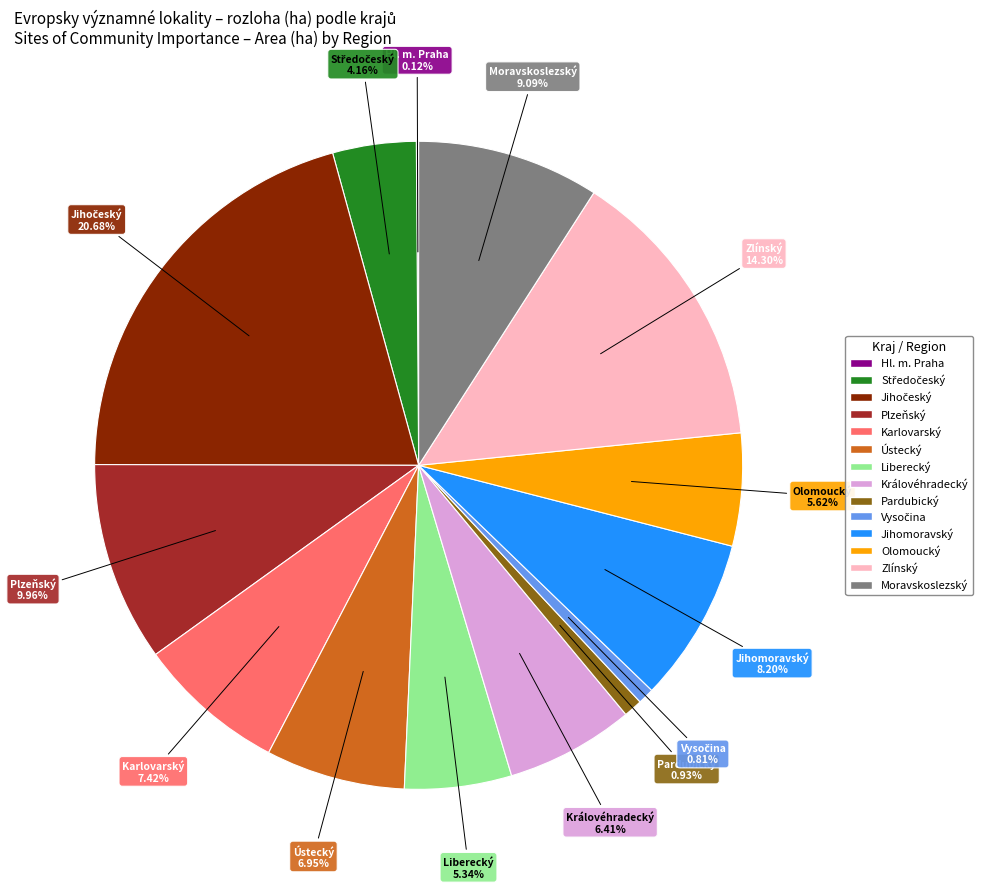

Approximately how many times larger is the value at Jihomoravský compared to Královéhradecký?

1.3